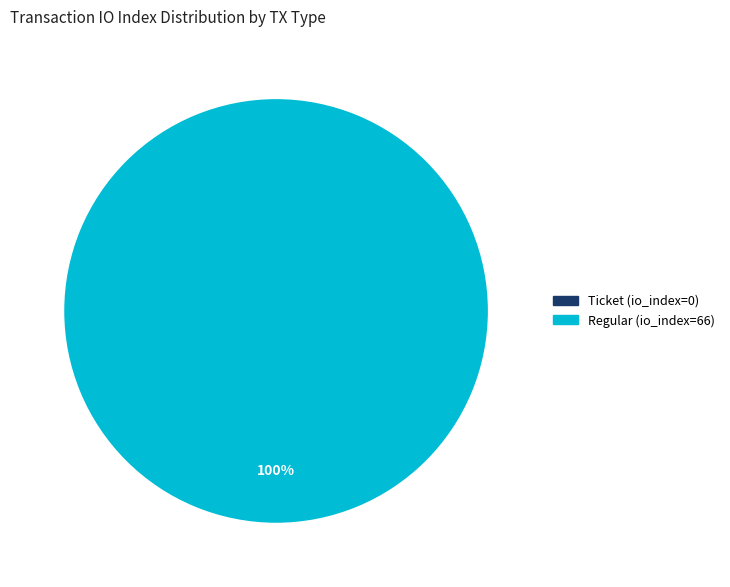

Rank the categories by value from highest to lowest.

Regular (io_index=66), Ticket (io_index=0)